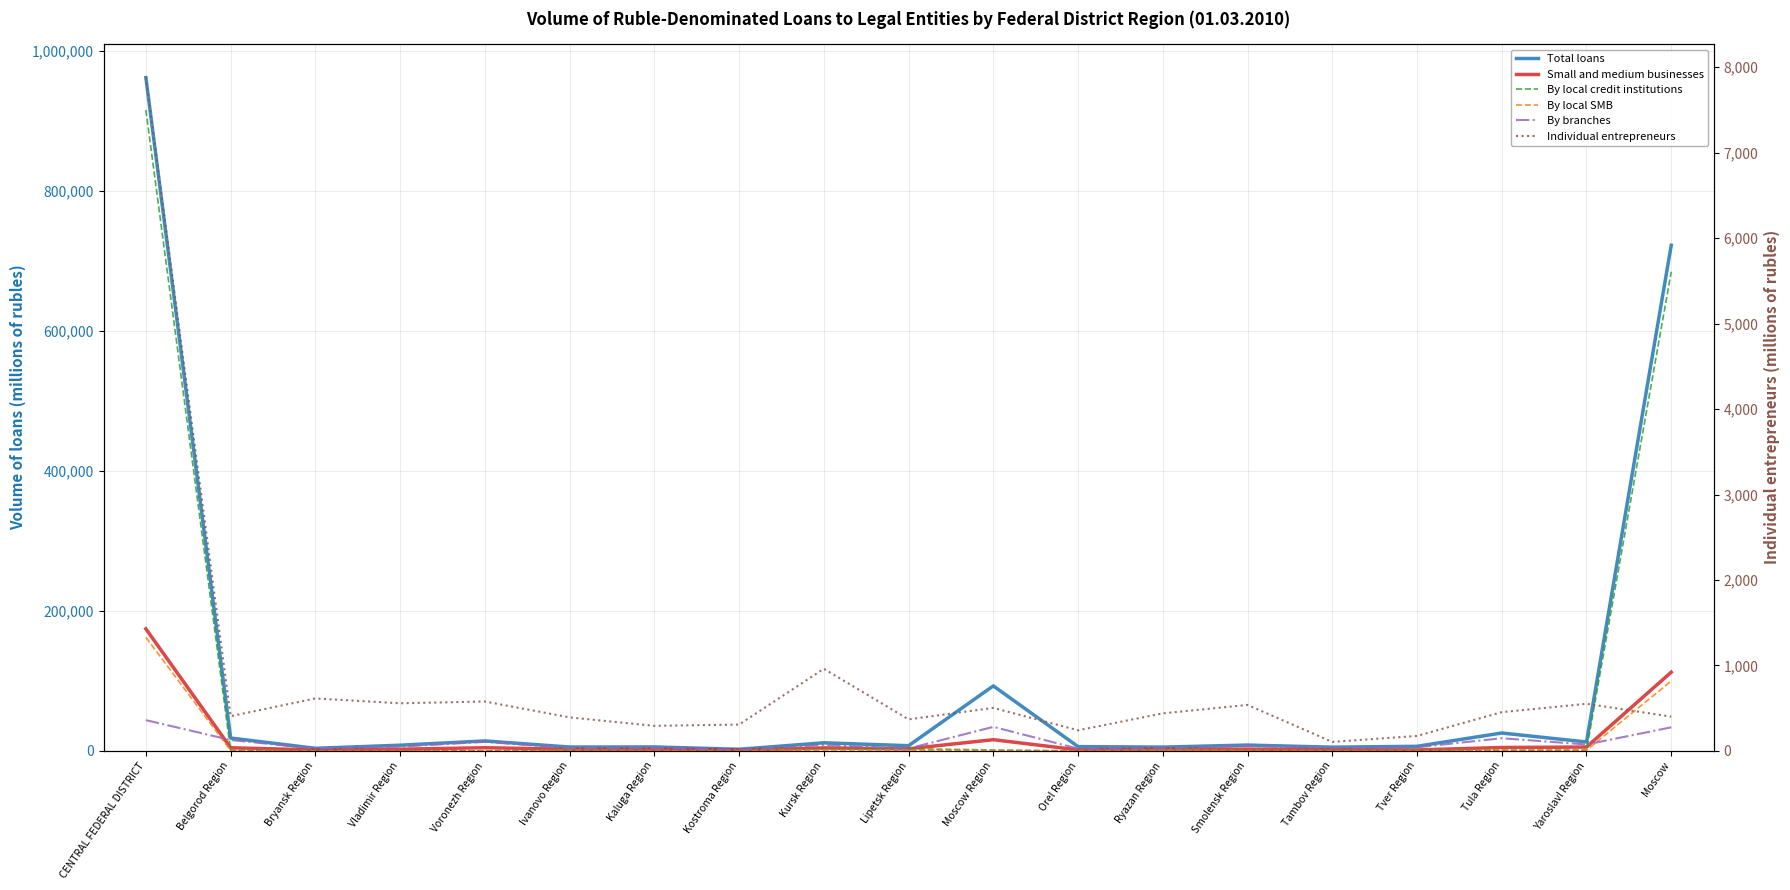

What position from the left is Kaluga Region?

7